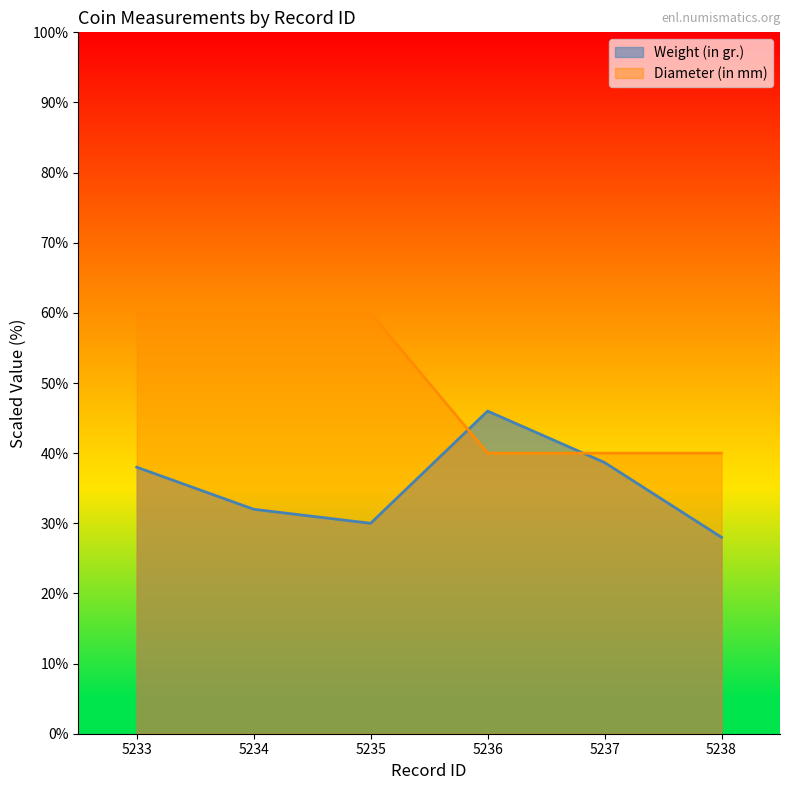

What is the difference between the maximum and minimum values in the Diameter (in mm) series?

20.0